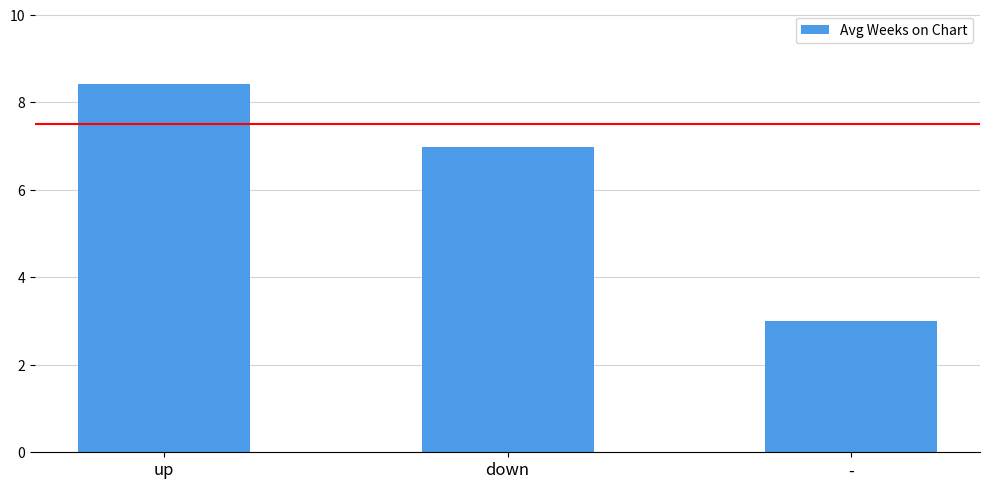

How many values are below 6?

1